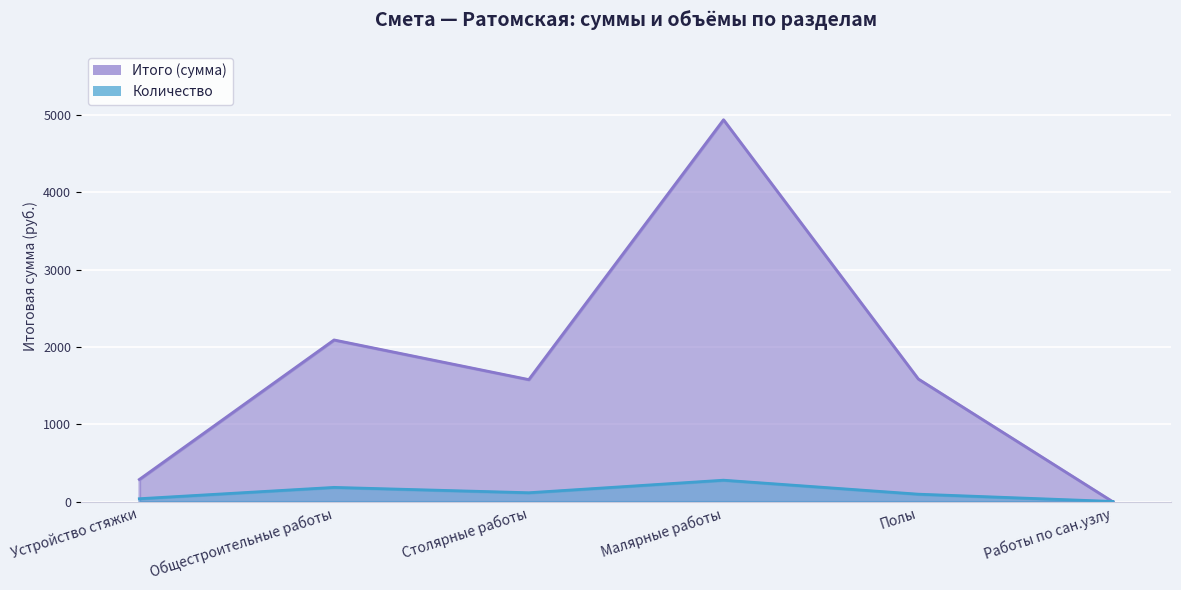

Between Общестроительные работы and Устройство стяжки, which is larger?

Общестроительные работы